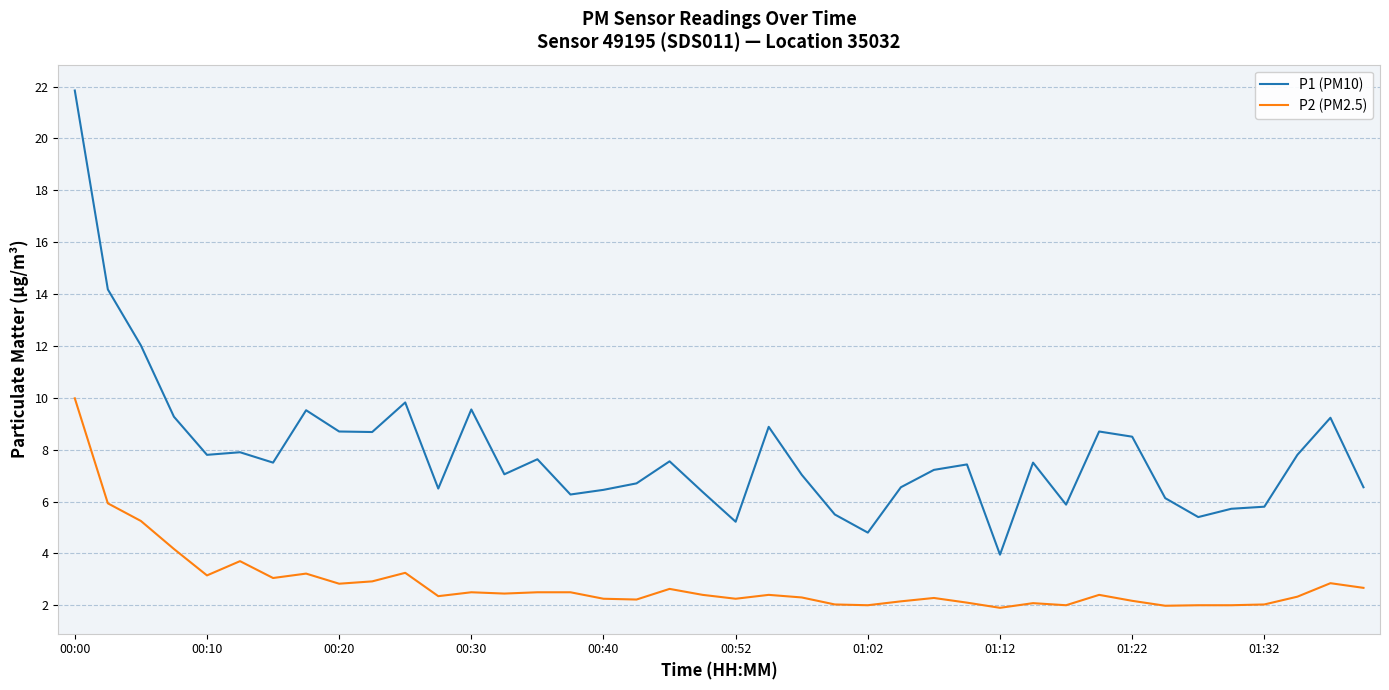

True or false: P2 (PM2.5) and P1 (PM10) intersect in this chart.

False